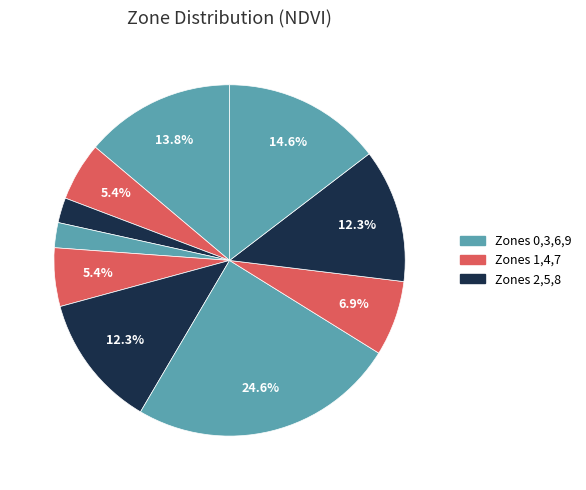

How many slices are in this pie chart?

10